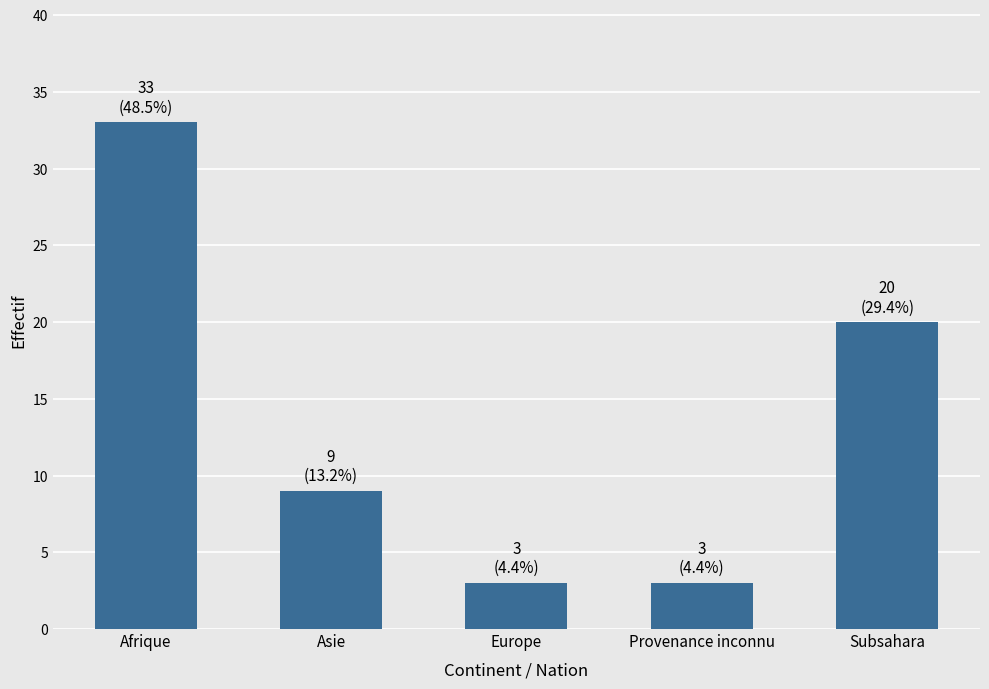

True or false: the data shows 4 at Subsahara.

False